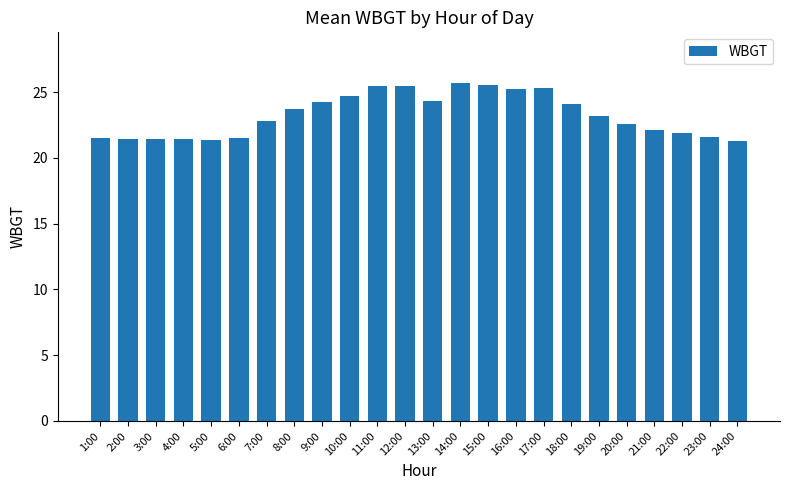

What is the minimum value shown in the chart?

21.3